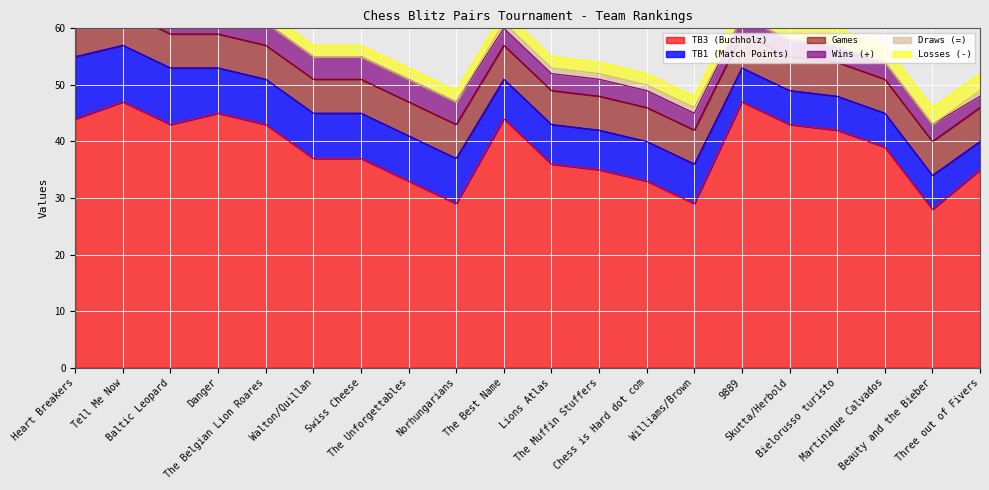

What position from the left is The Muffin Stuffers?

12